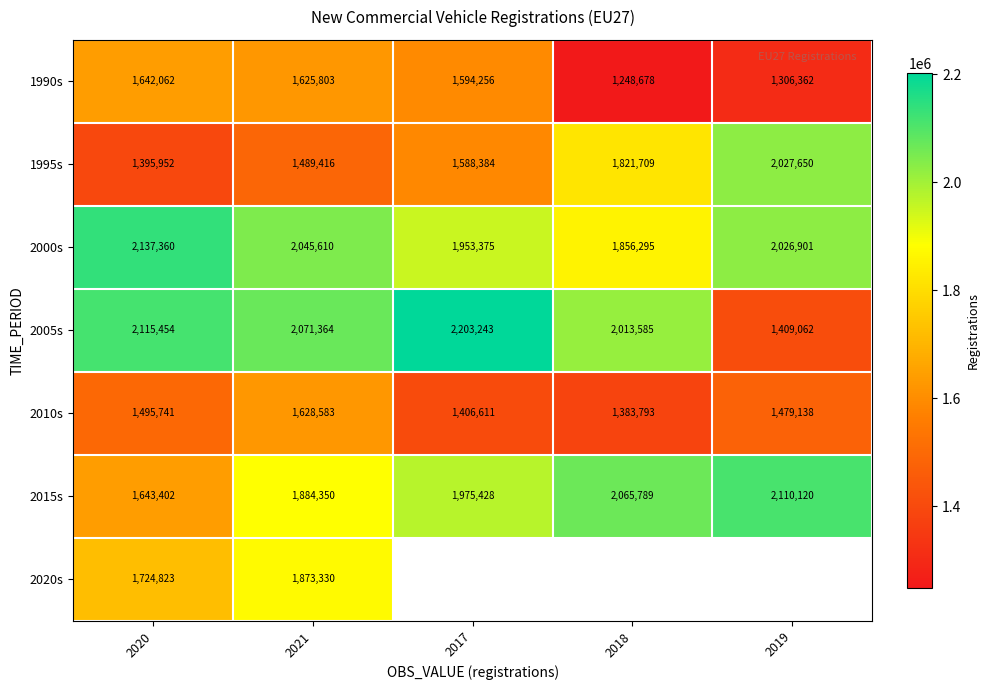

List the labels in order of 2000s value, largest first.

2020, 2021, 2019, 2017, 2018